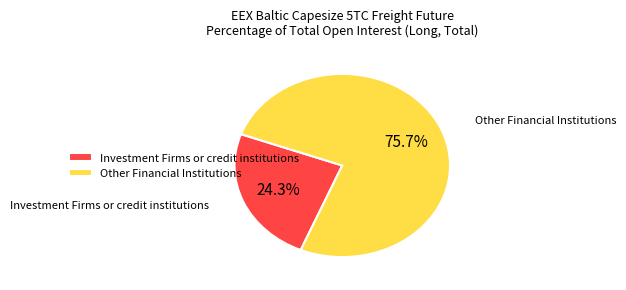

Is there any slice that represents more than half of the pie?

Yes